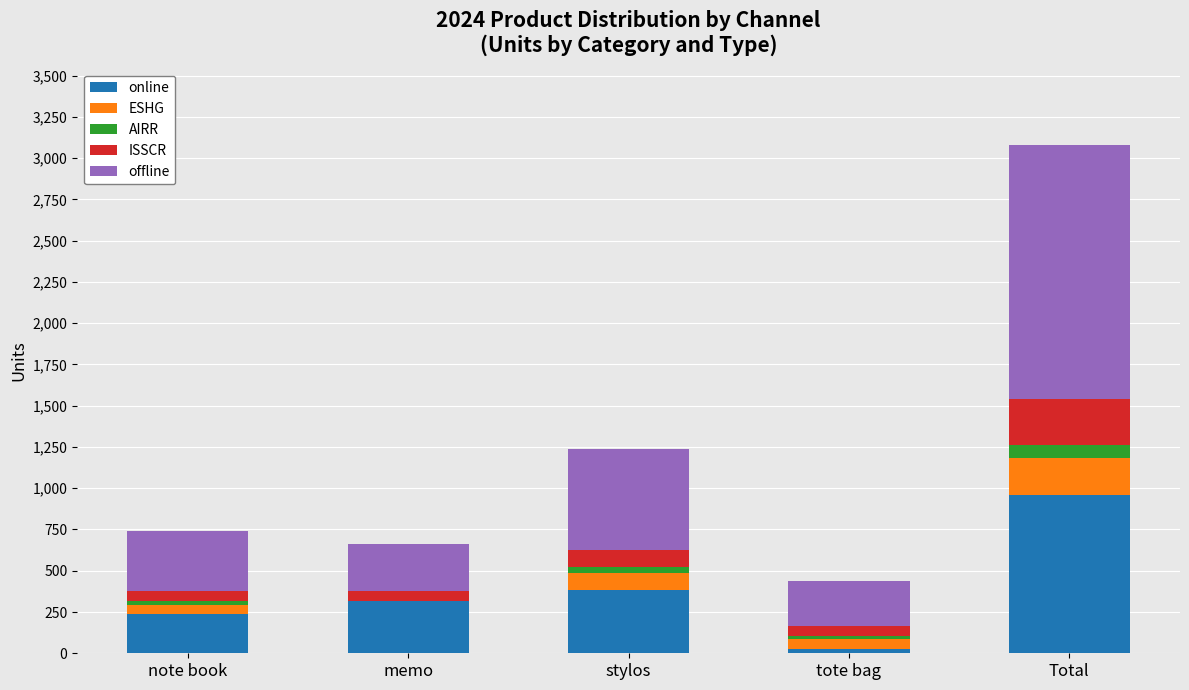

The value of online at note book is 235. True or false?

True